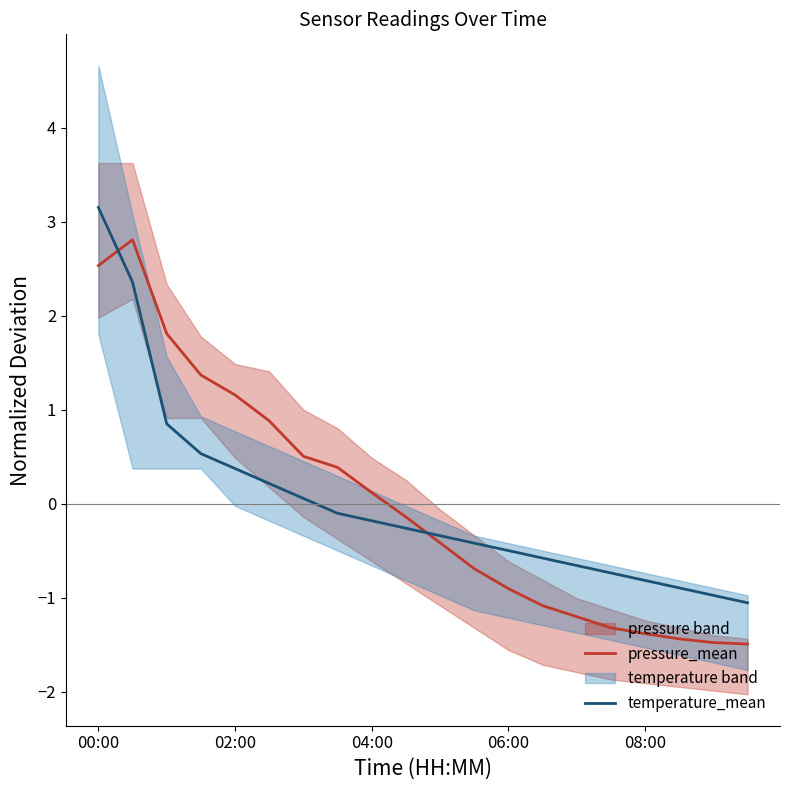

What is the difference between the highest and lowest values at 7?

0.5